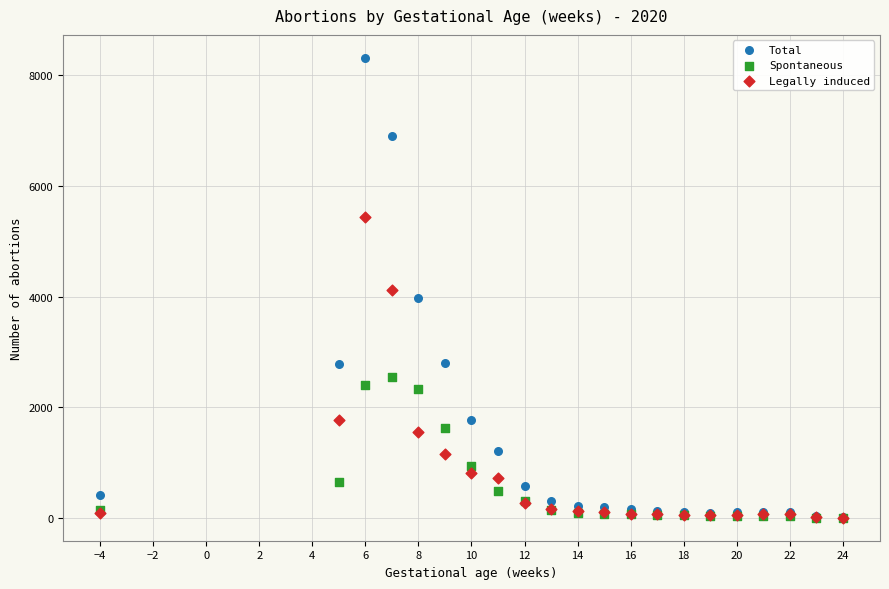

Which series contains the highest Y value?

Total